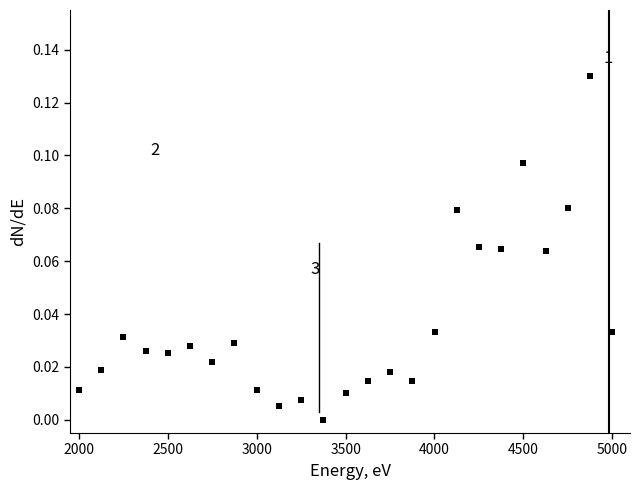

What is the range of X values (max minus min)?

3000.0